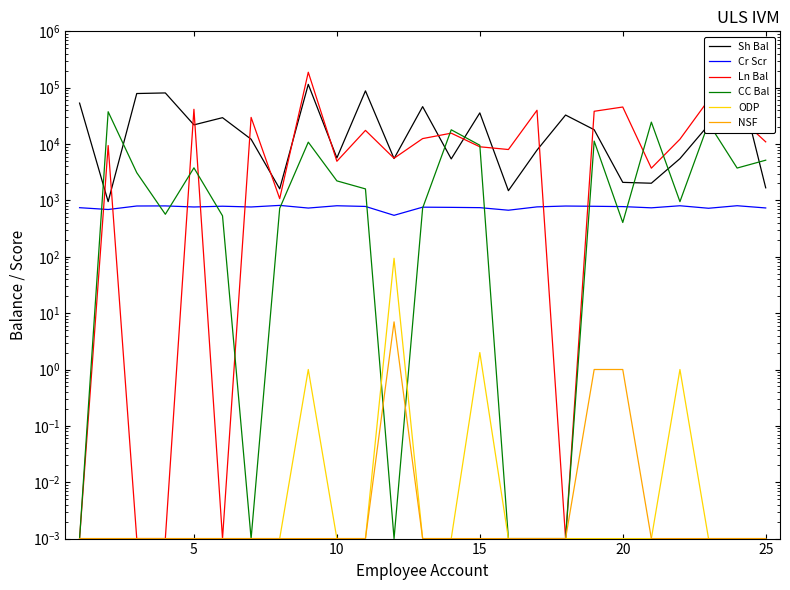

What is the difference between the maximum and minimum values in the Ln Bal series?

187984.8